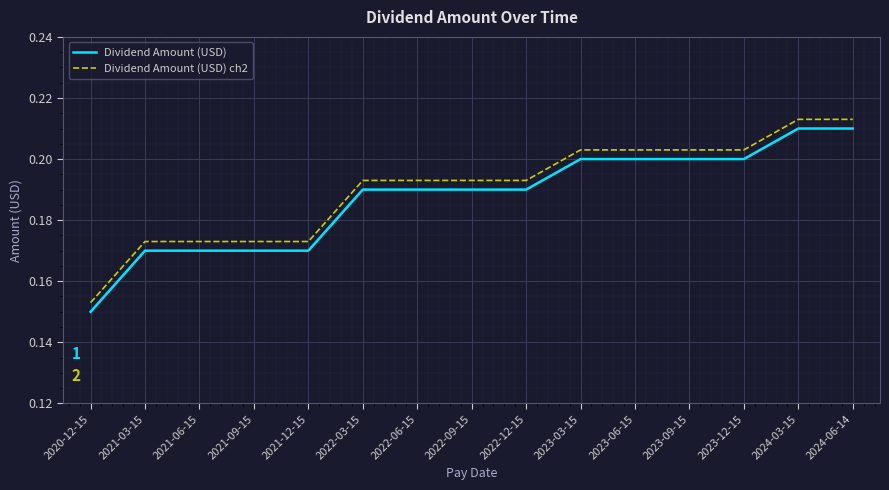

List the series in order of their overall mean, lowest first.

Dividend Amount (USD), Dividend Amount (USD) ch2